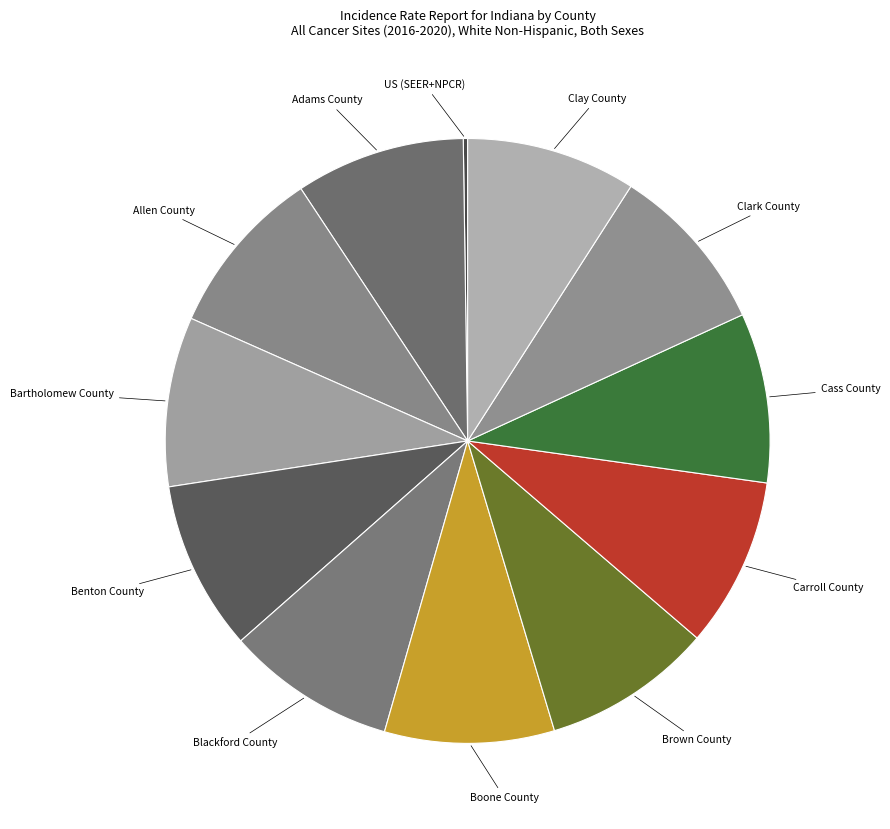

Is the sum of Boone County and Clark County greater than half?

No